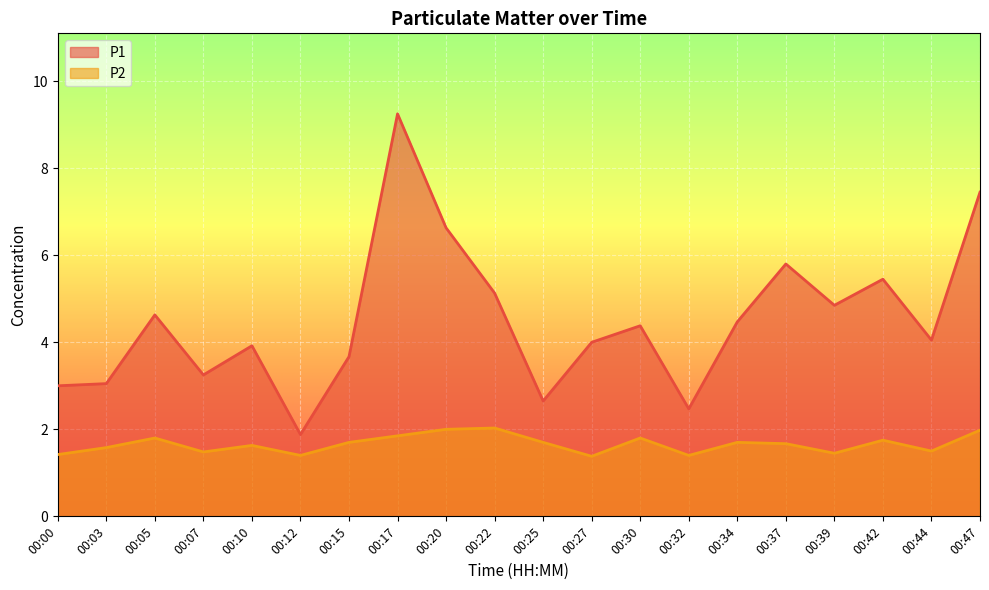

Rank the series by their maximum value, from highest to lowest.

P1, P2